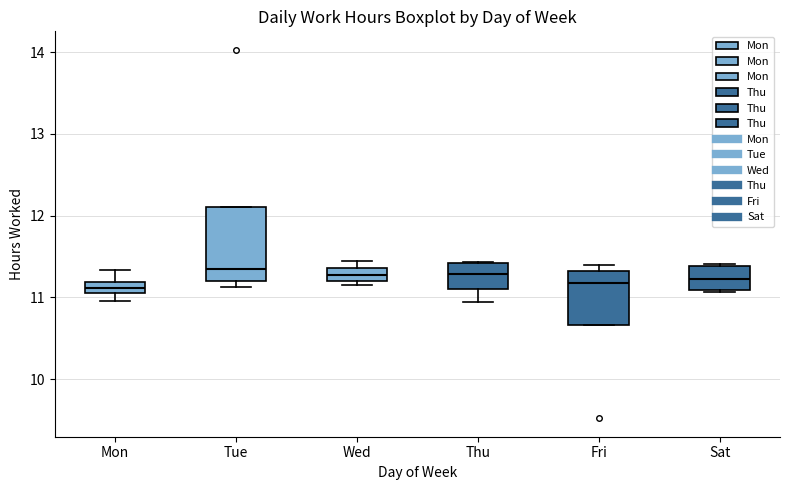

Where is the upper edge of the box for Tue on the y-axis? The values are not printed on the chart, so give them approximately, as read against the axis.

12.1